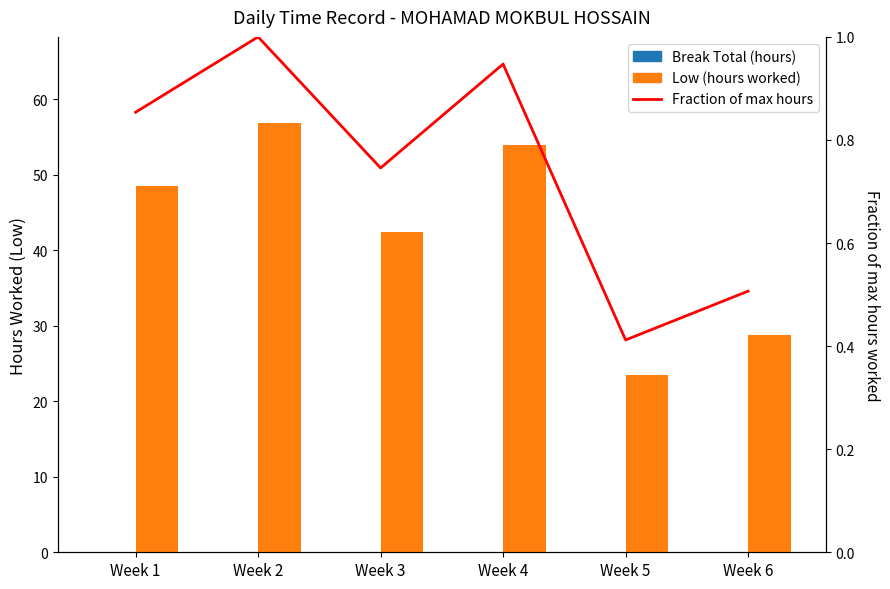

At which label does Break Total (hours) reach its peak?

Week 1